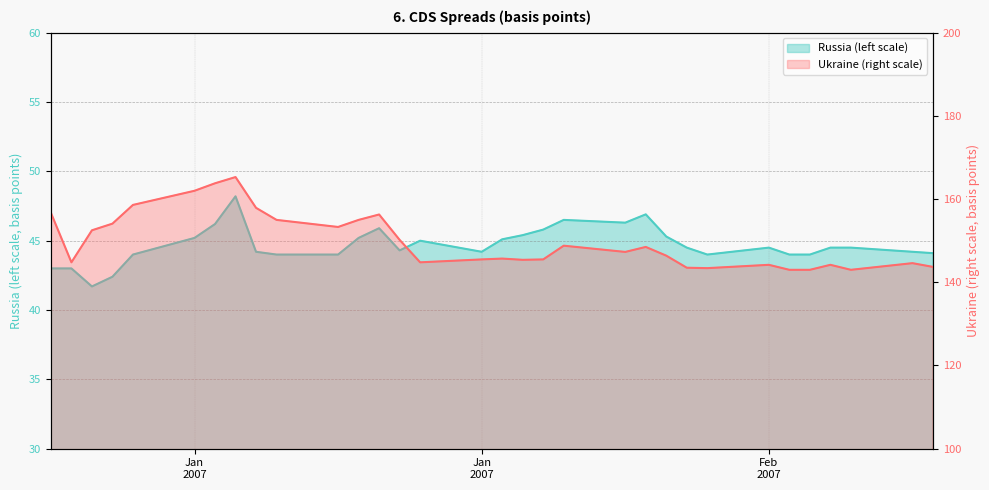

Rank the series by their average value, from highest to lowest.

Ukraine (right scale), Russia (left scale)